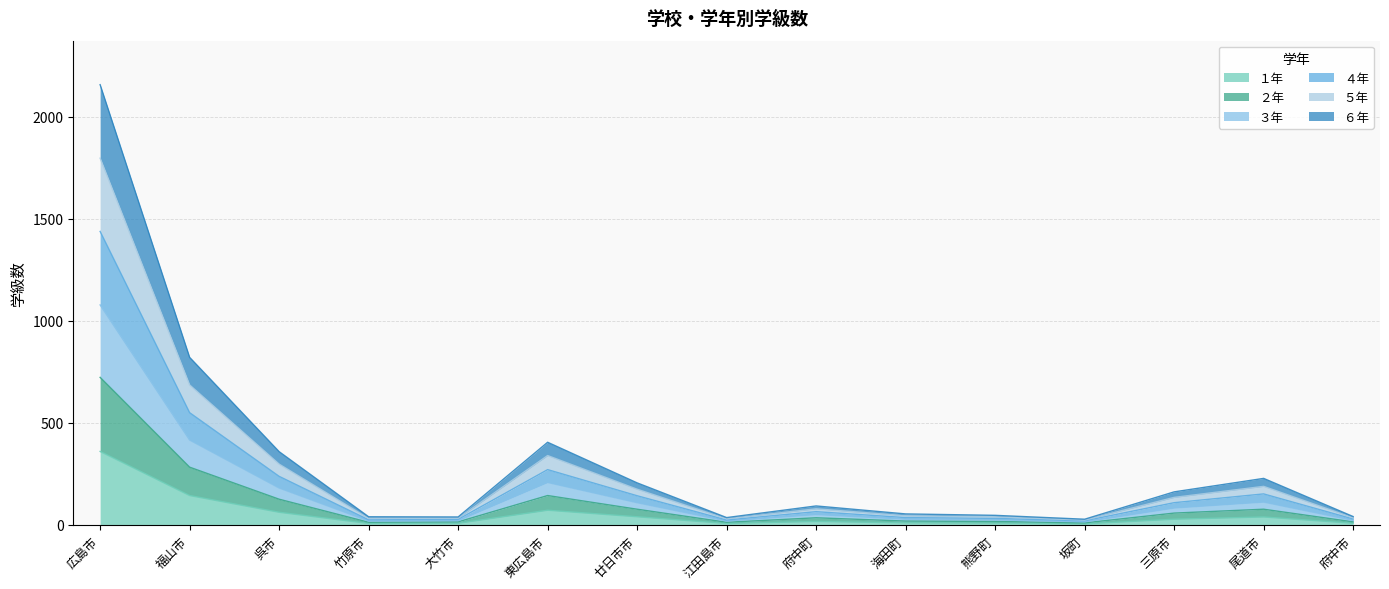

Does the chart display data point markers on the line(s)?

No